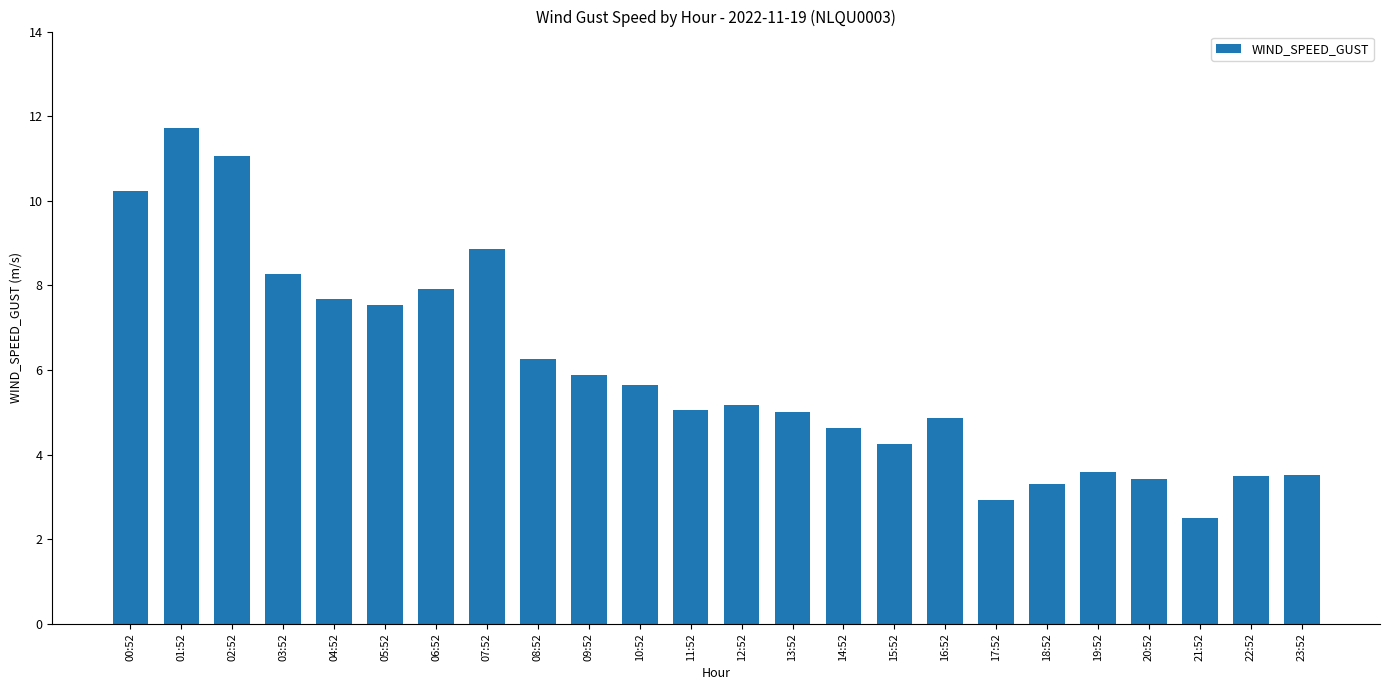

What is the label of the 16th bar from the left?

15:52